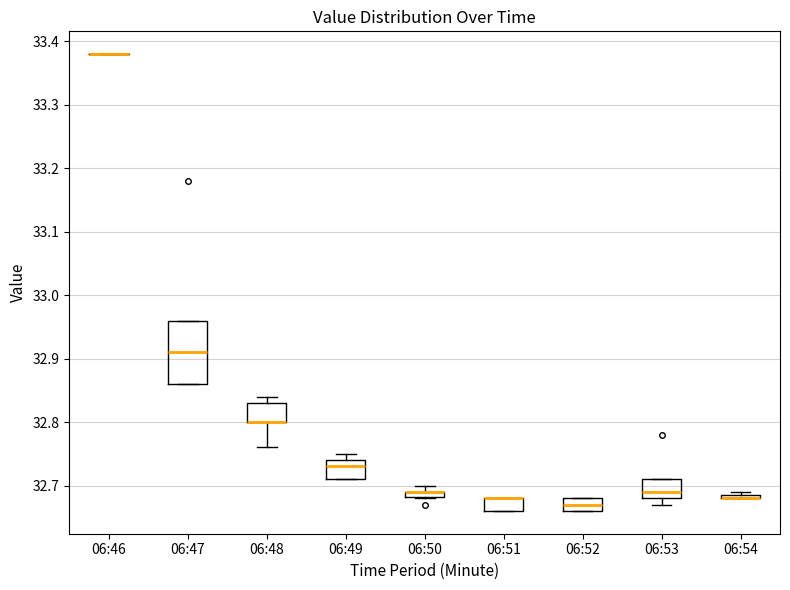

Which box is the tallest, from its lower edge to its upper edge?

06:47